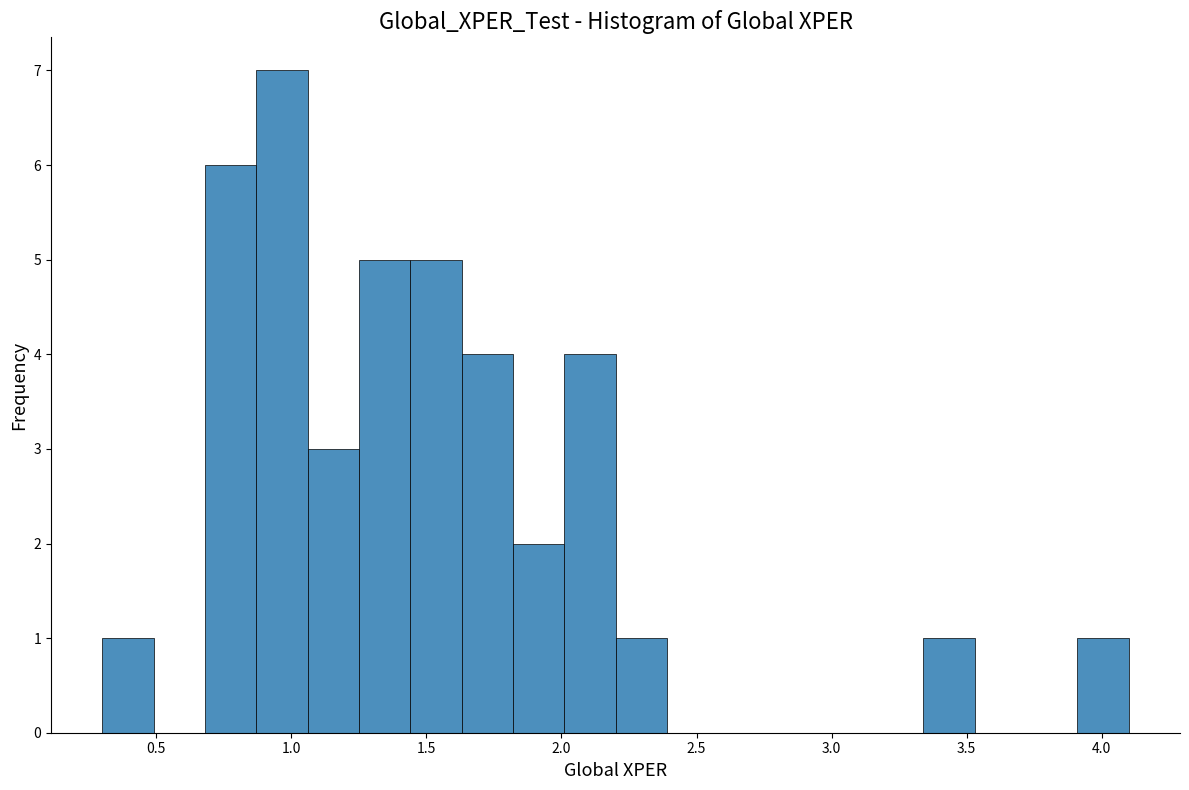

Read against the x-axis, roughly where is the centre of the tallest bar?

0.95